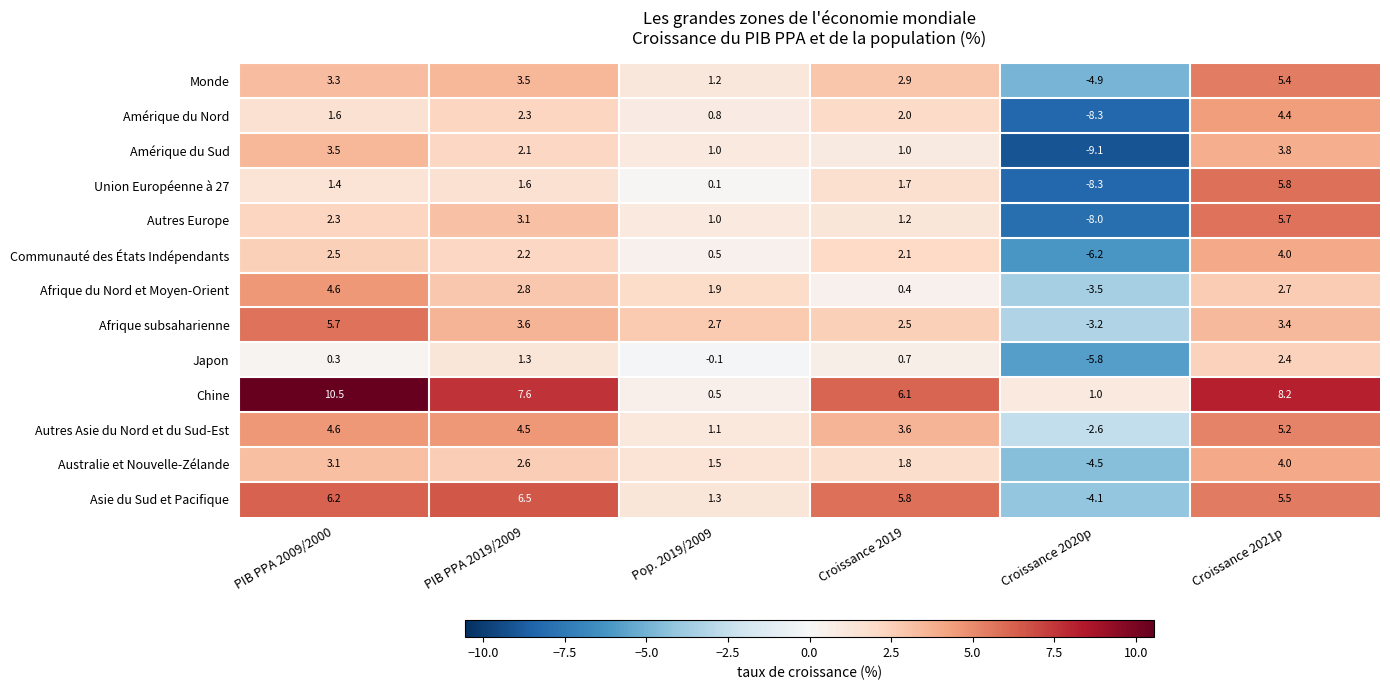

True or false: Afrique du Nord et Moyen-Orient has a value of -6.2 at Croissance 2020p.

False